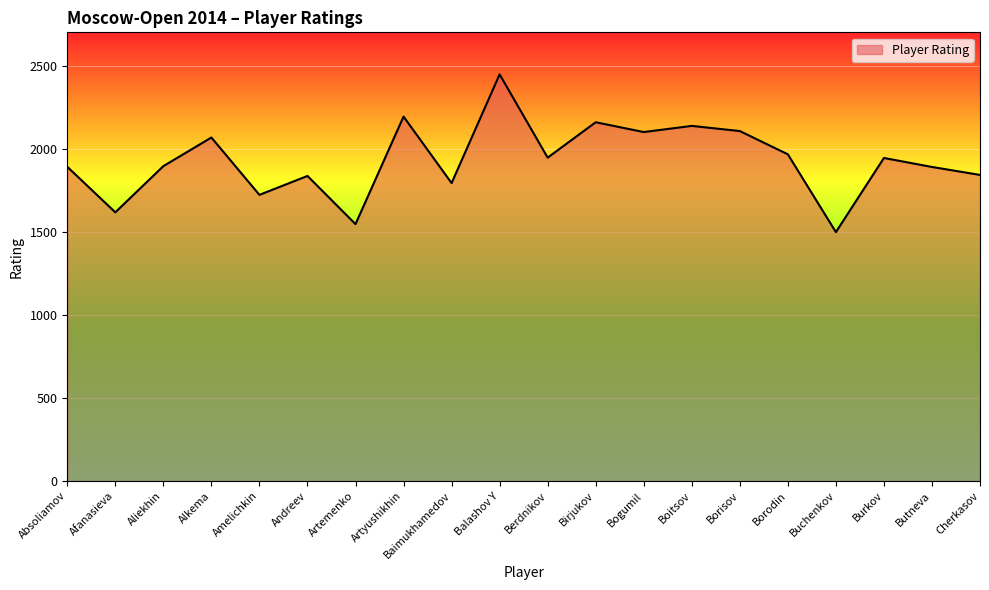

At which category does the chart reach its peak across all series?

Balashov Y